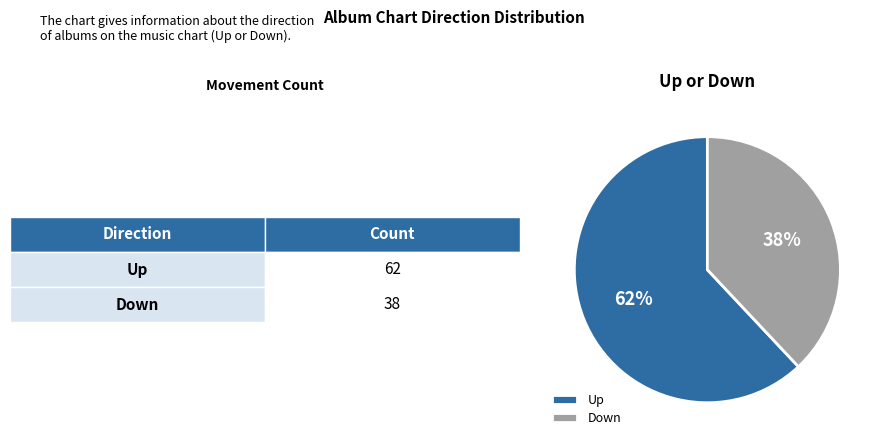

Rank the categories by value from highest to lowest.

Up, Down